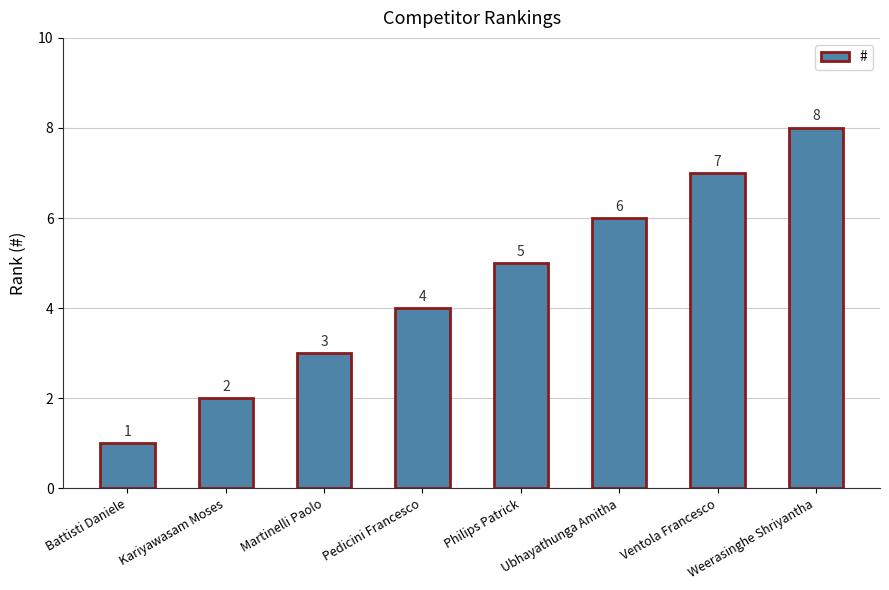

What is the difference between the values at Battisti Daniele and Weerasinghe Shriyantha?

7